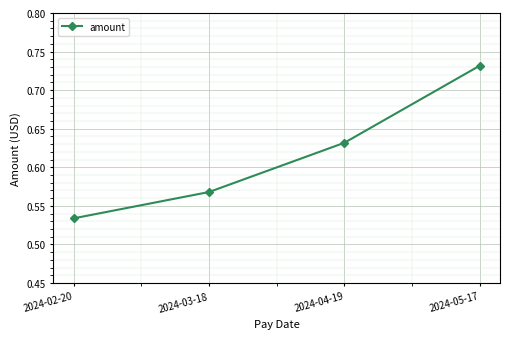

How many categories are shown in the chart?

4